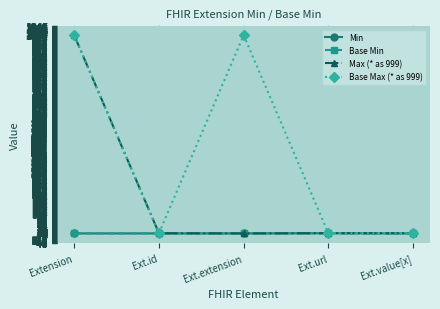

True or false: Min and Base Max (* as 999) intersect in this chart.

False